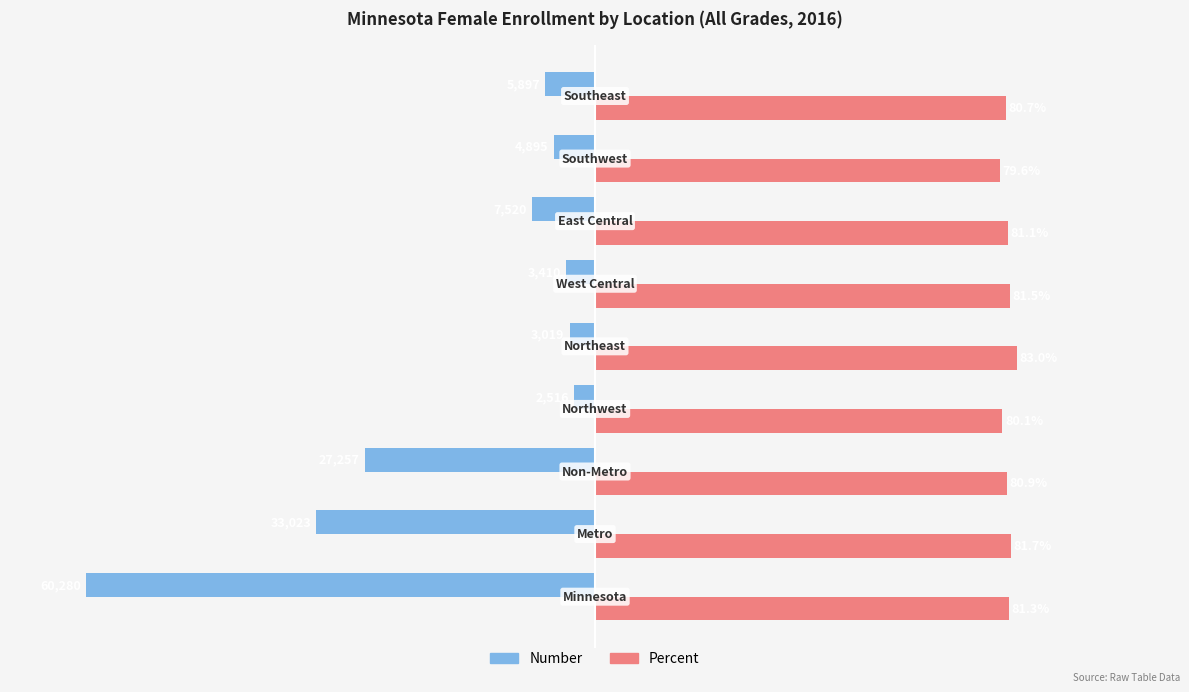

True or false: Number (normalized) has a value of -0.1 at 1.5.

True